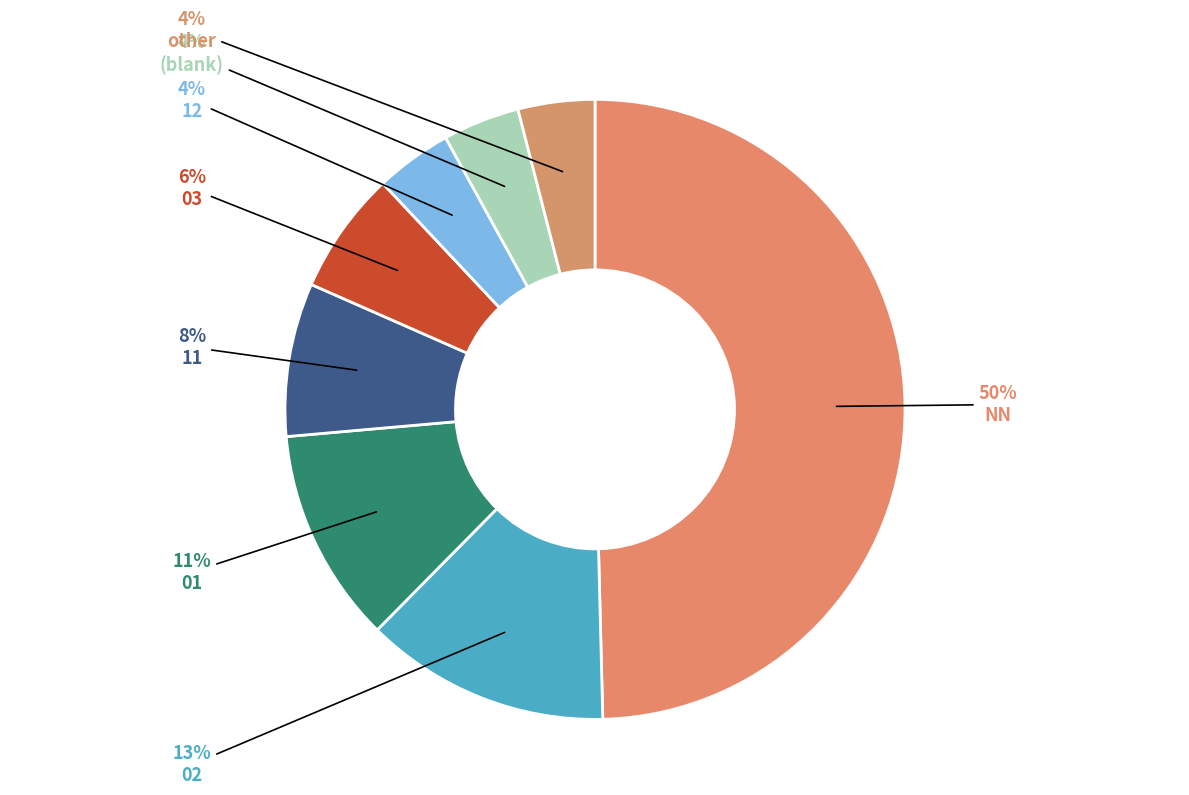

Between 12 and 02, which is larger?

02